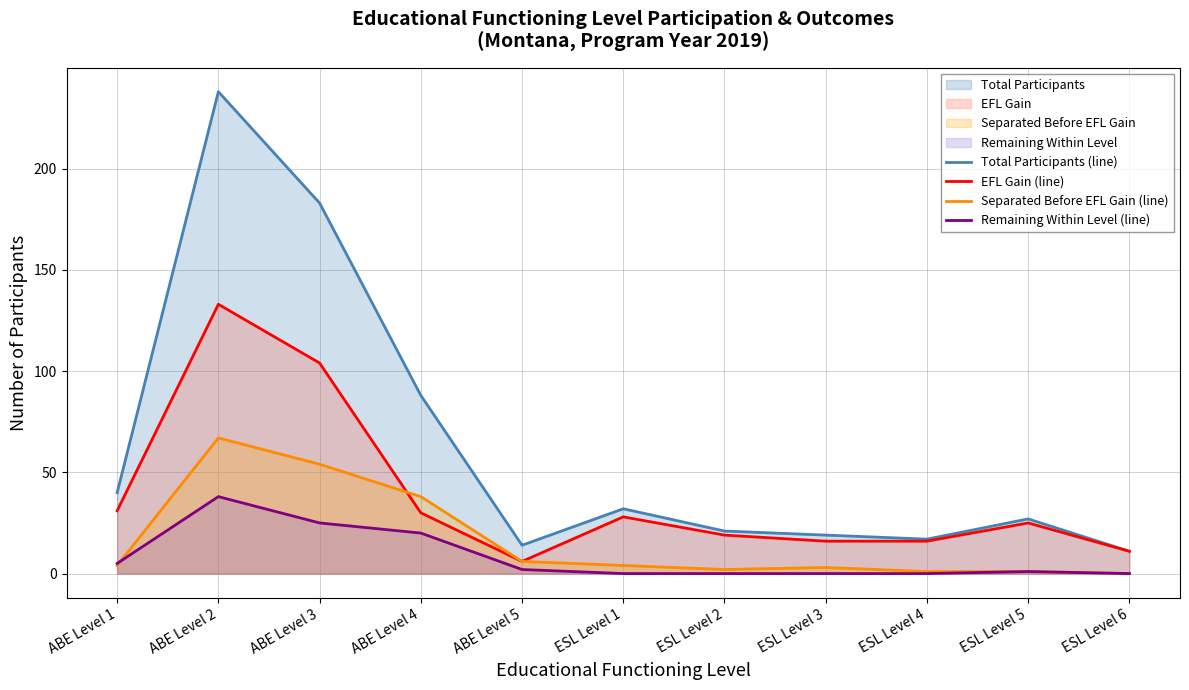

At which label does Total Participants (line) first exceed 27?

ABE Level 1